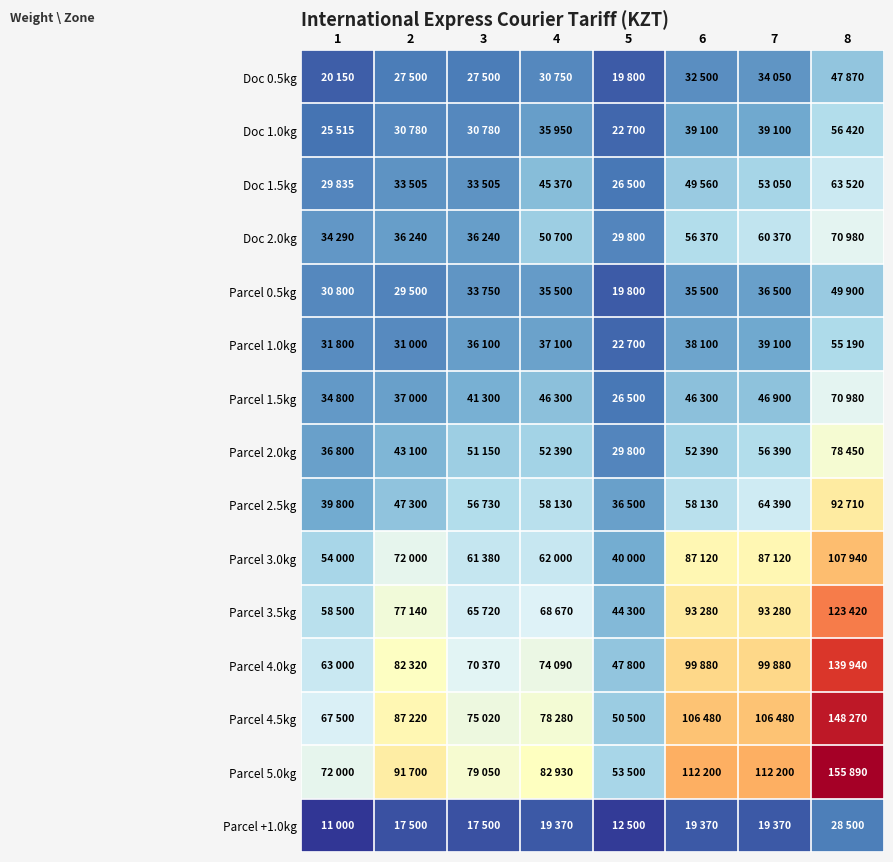

Which label corresponds to the smallest value in the chart?

1